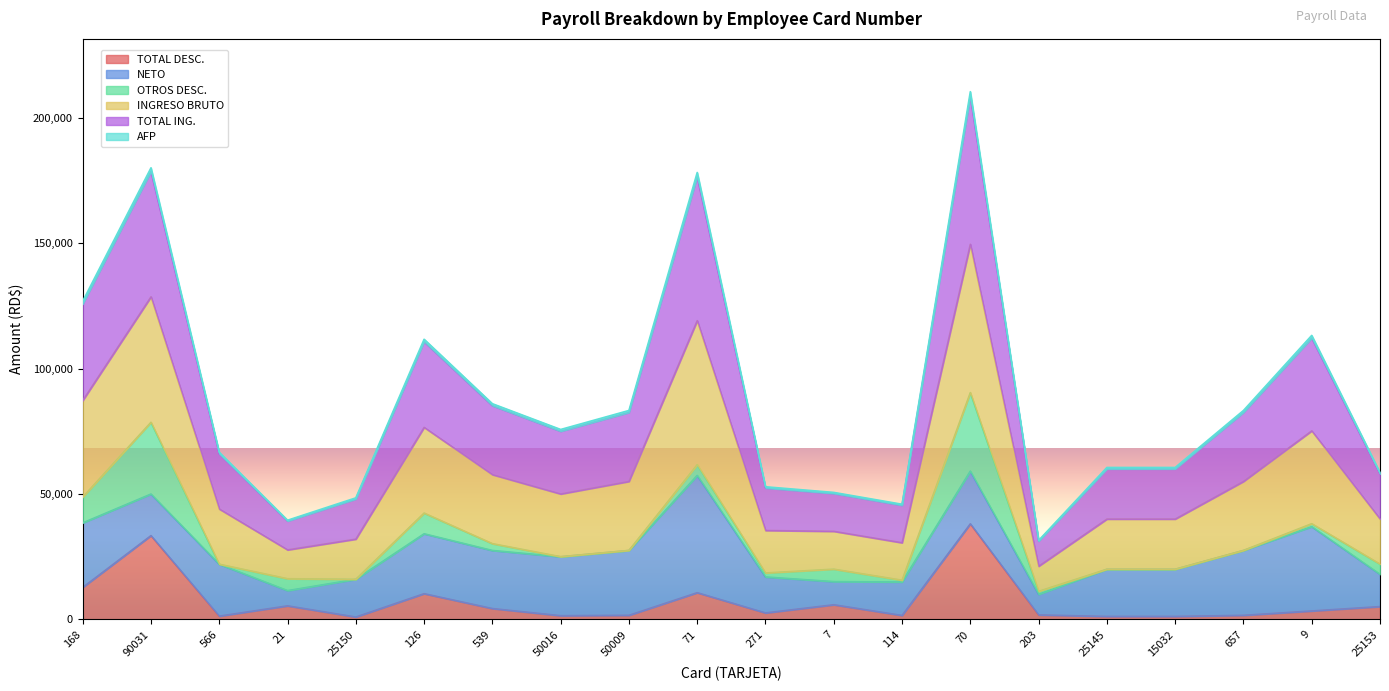

At which label does TOTAL DESC. first exceed 3386?

168